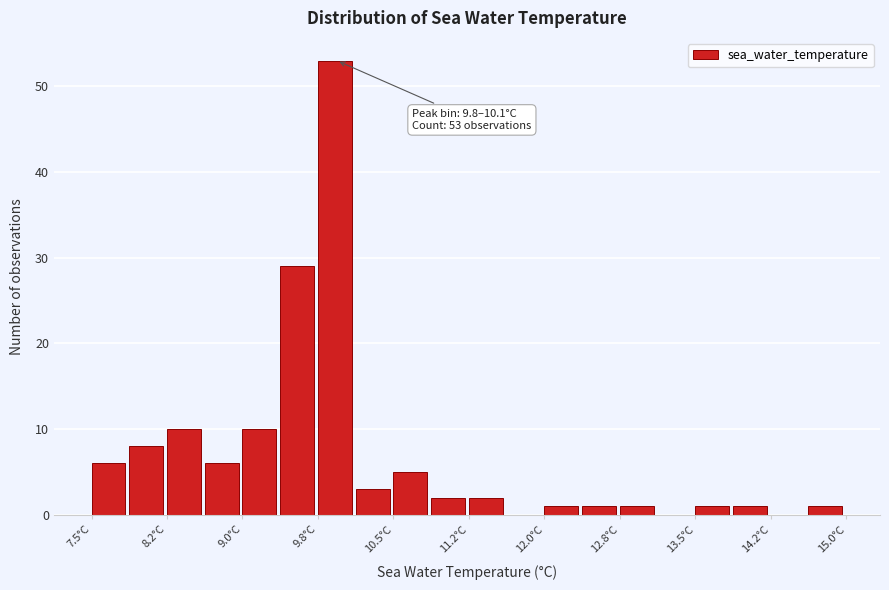

Read against the x-axis, roughly where is the centre of the tallest bar?

9.9